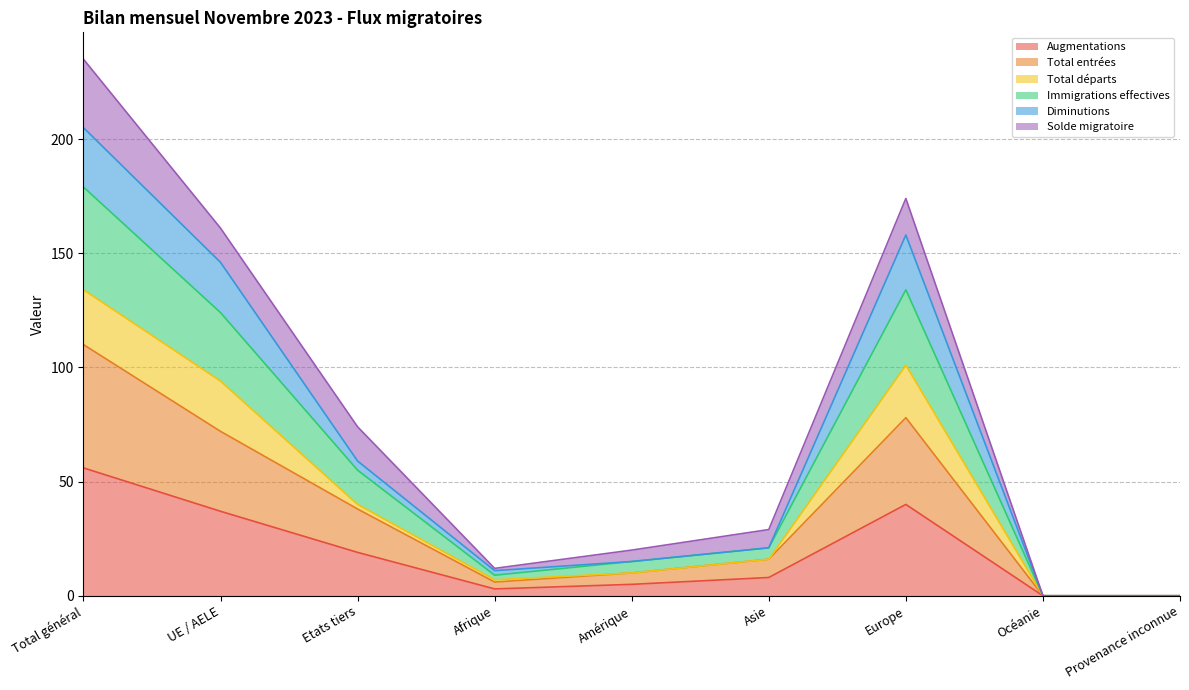

What is the value of the Diminutions point at the 4th from the left?

11